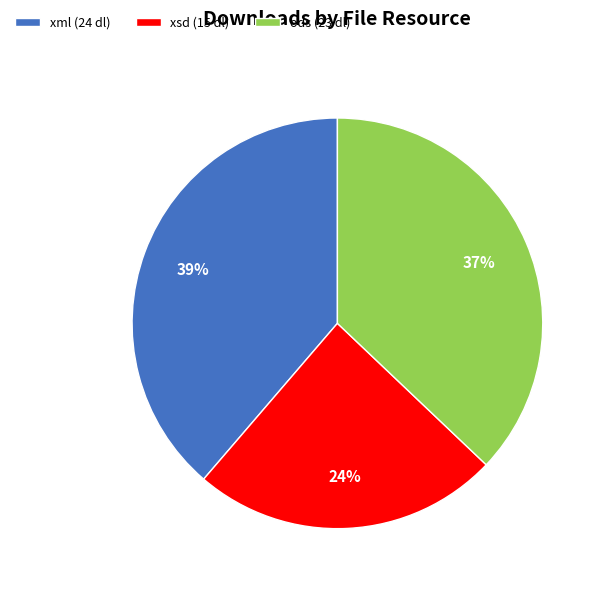

Rank the categories by value from lowest to highest.

xsd (15 dl), ods (23 dl), xml (24 dl)